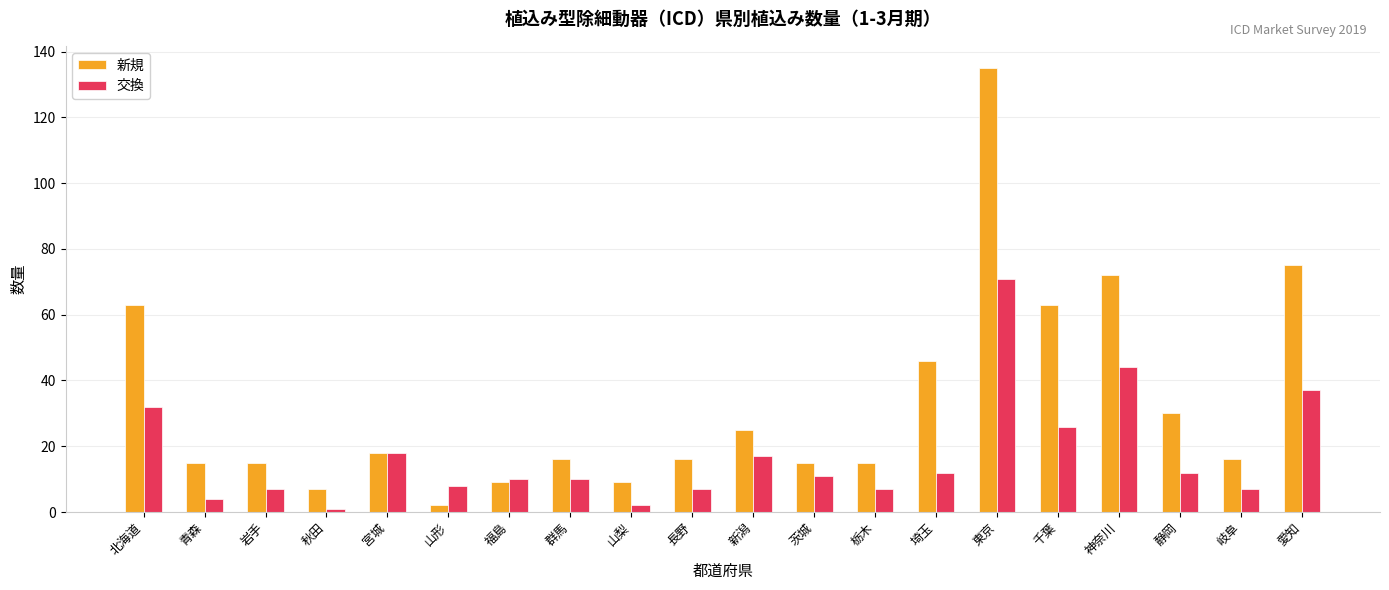

Count the number of data series in this chart.

2